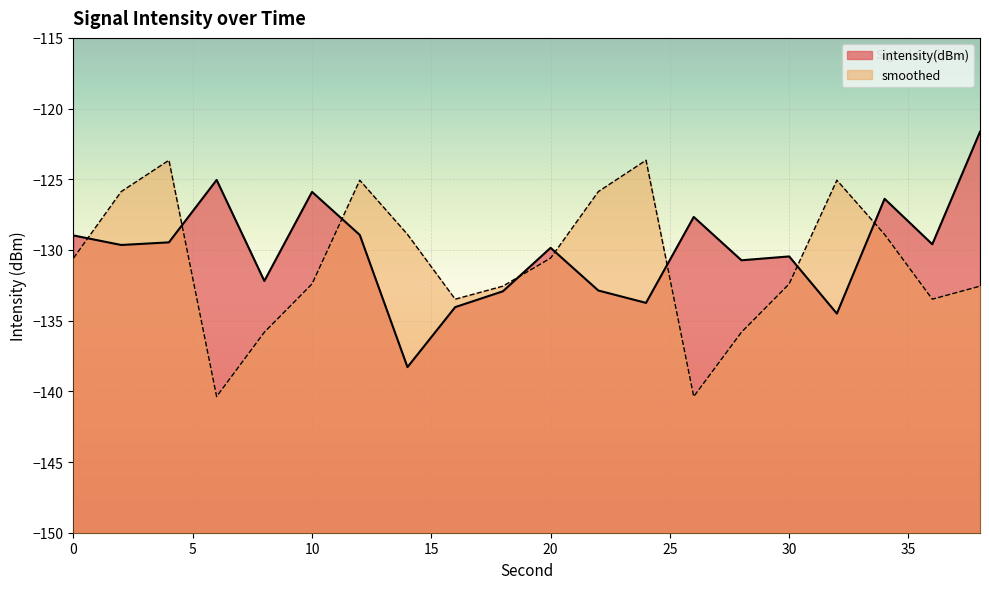

How many intersections are there between intensity(dBm) and smoothed?

8